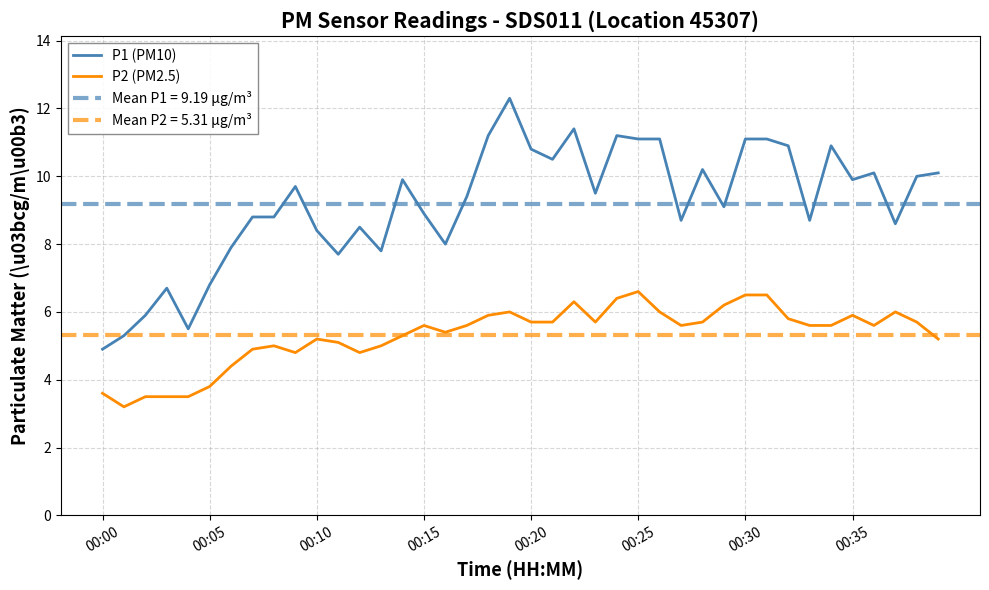

What position from the left is 24?

25